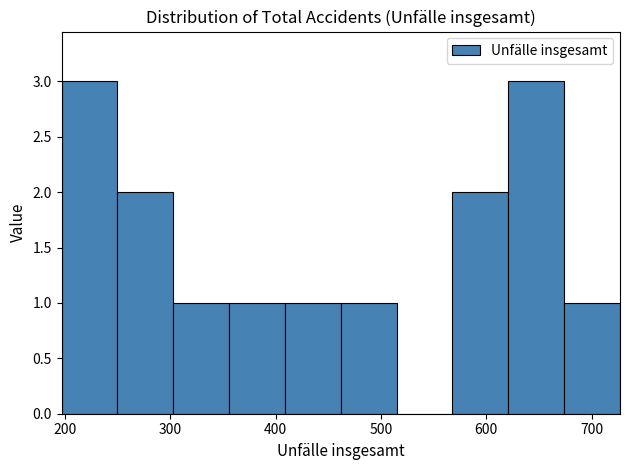

Reading left to right, transcribe this chart: for each bar, give the range it covers on the x-axis and its height. Neither the bar edges nor the heights are printed on the chart, so give them approximately, as read against the axes.

197 to 250: 3
250 to 303: 2
303 to 356: 1
356 to 409: 1
409 to 462: 1
462 to 515: 1
515 to 568: 0
568 to 621: 2
621 to 674: 3
674 to 727: 1